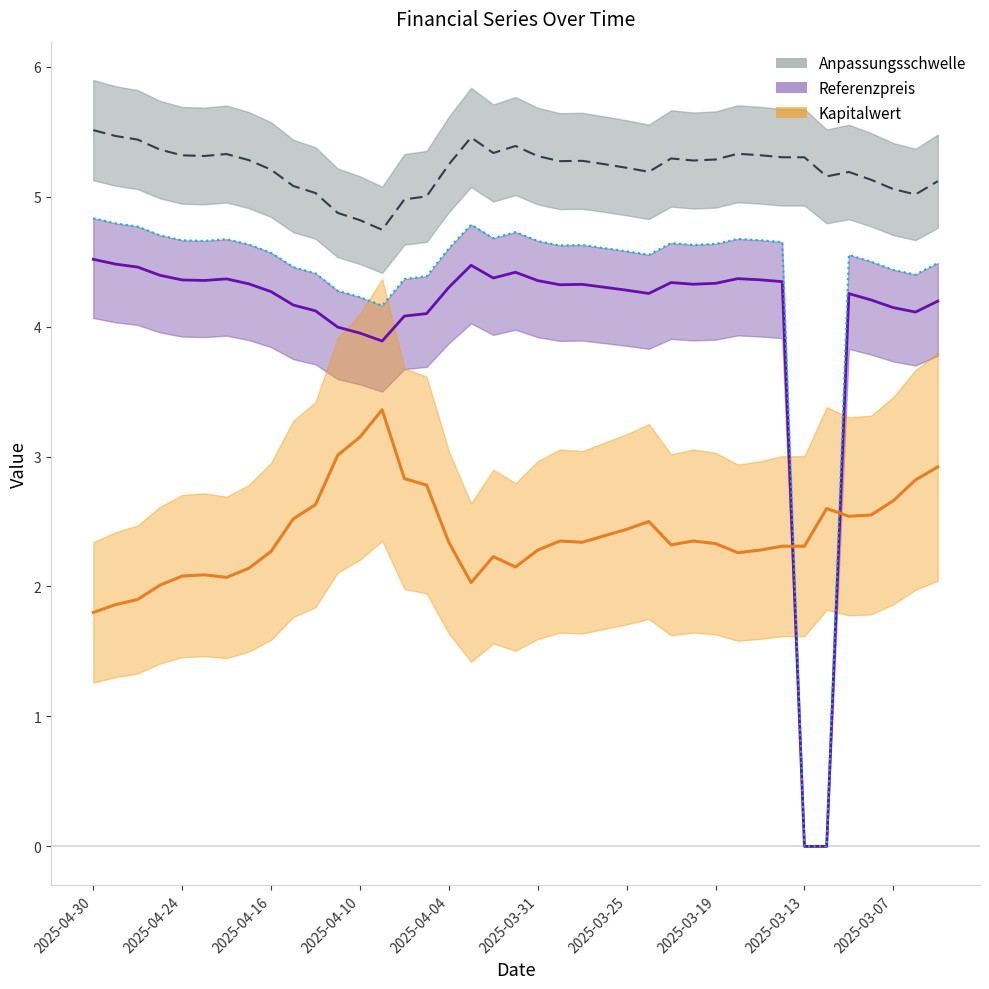

What is the sum of the Anpassungsschwelle values at 2025-04-11 and 2025-03-17?

10.2